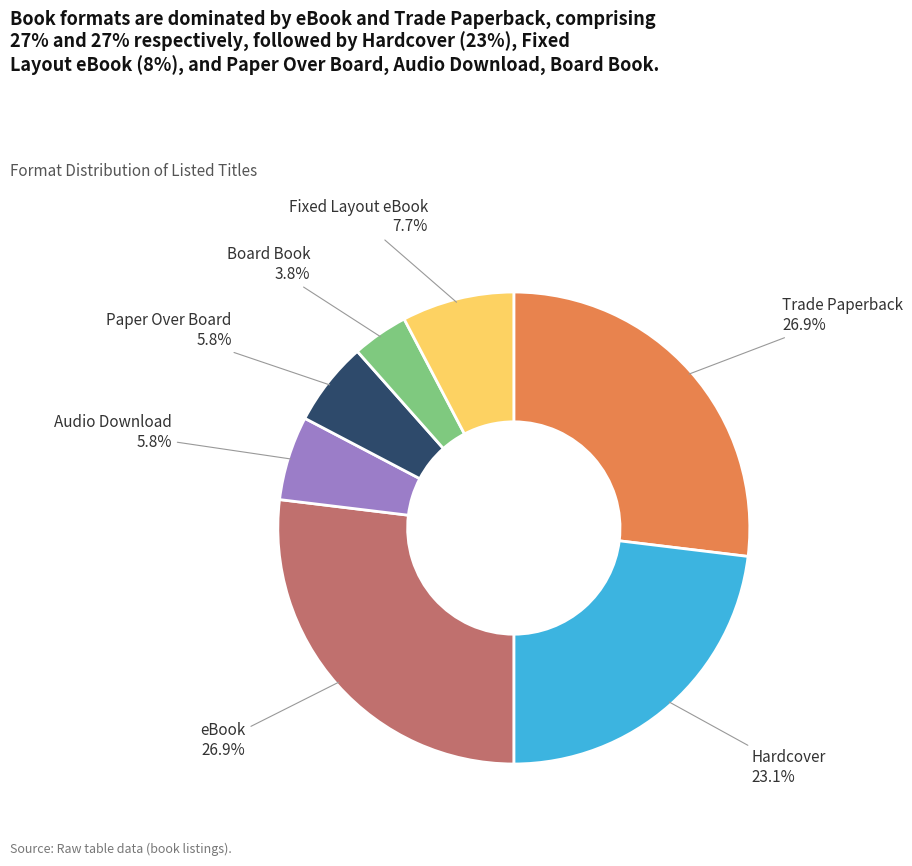

To the nearest percent, what percentage of the pie is Board Book?

4%